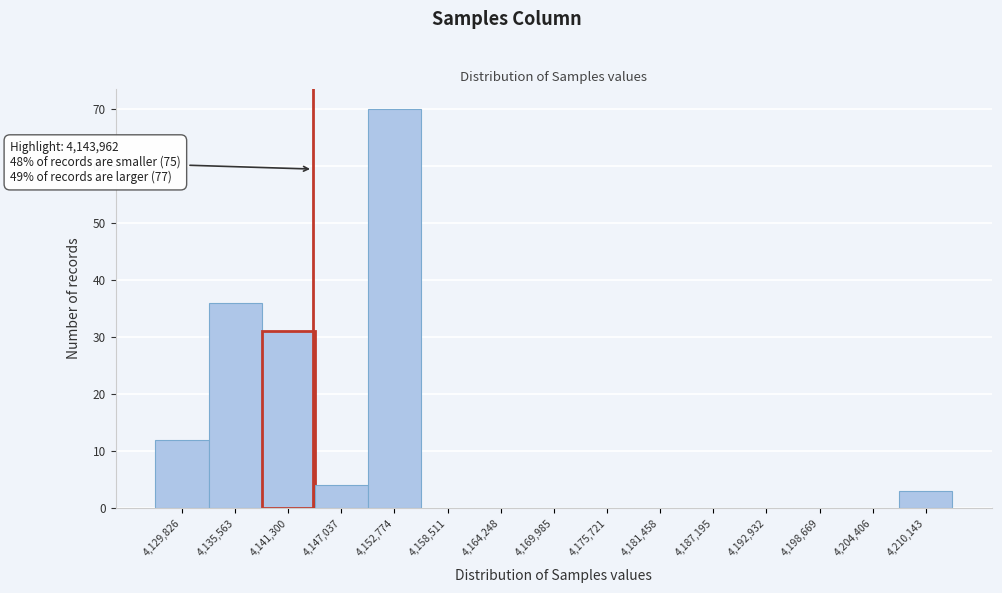

Which range on the x-axis has the tallest bar?

4150000 to 4156000